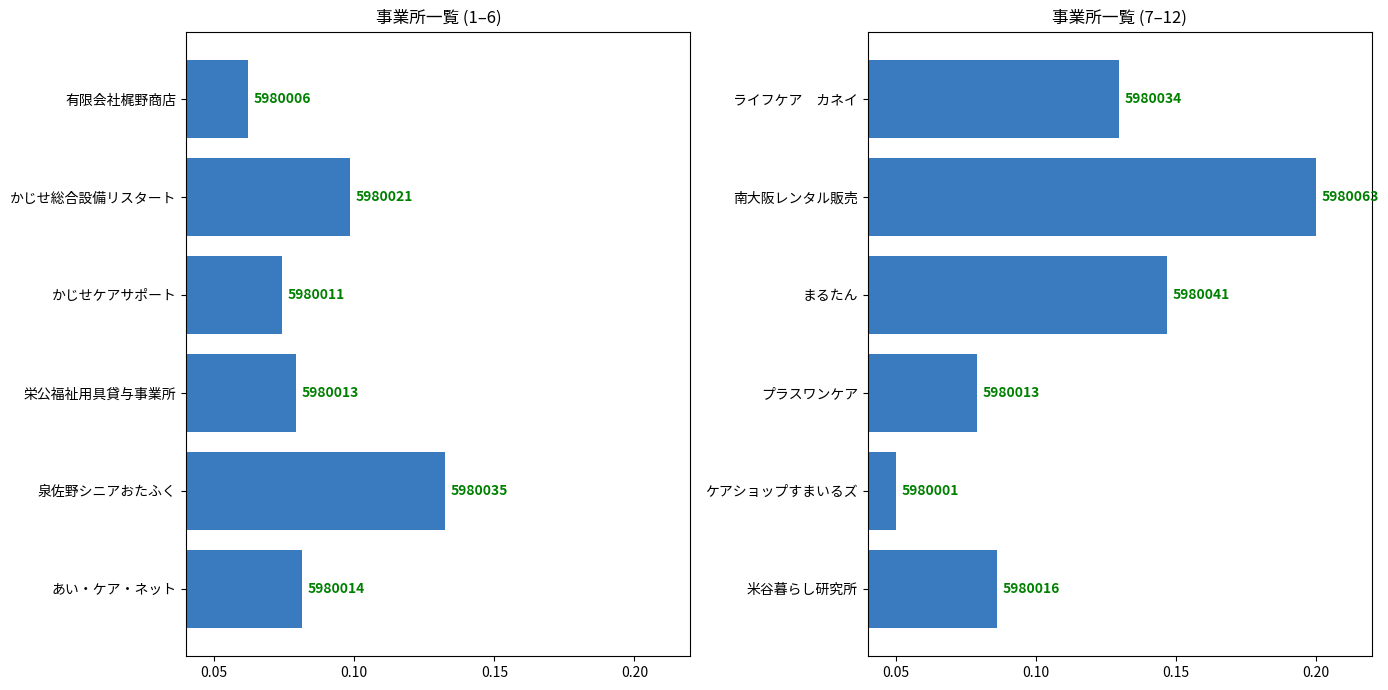

How many groups of bars are there?

6